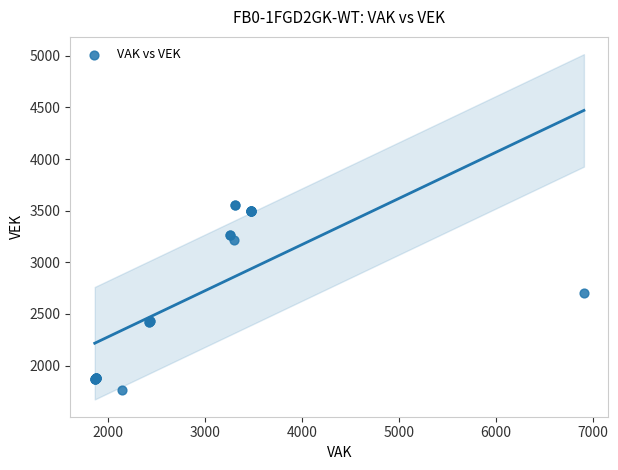

What Y value in the scatter plot is closest to 2660?

2707